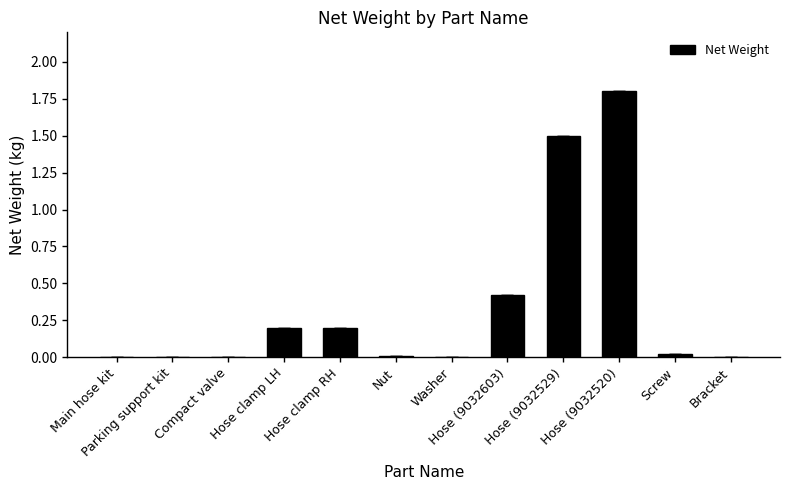

What is the sum of all values?

4.2